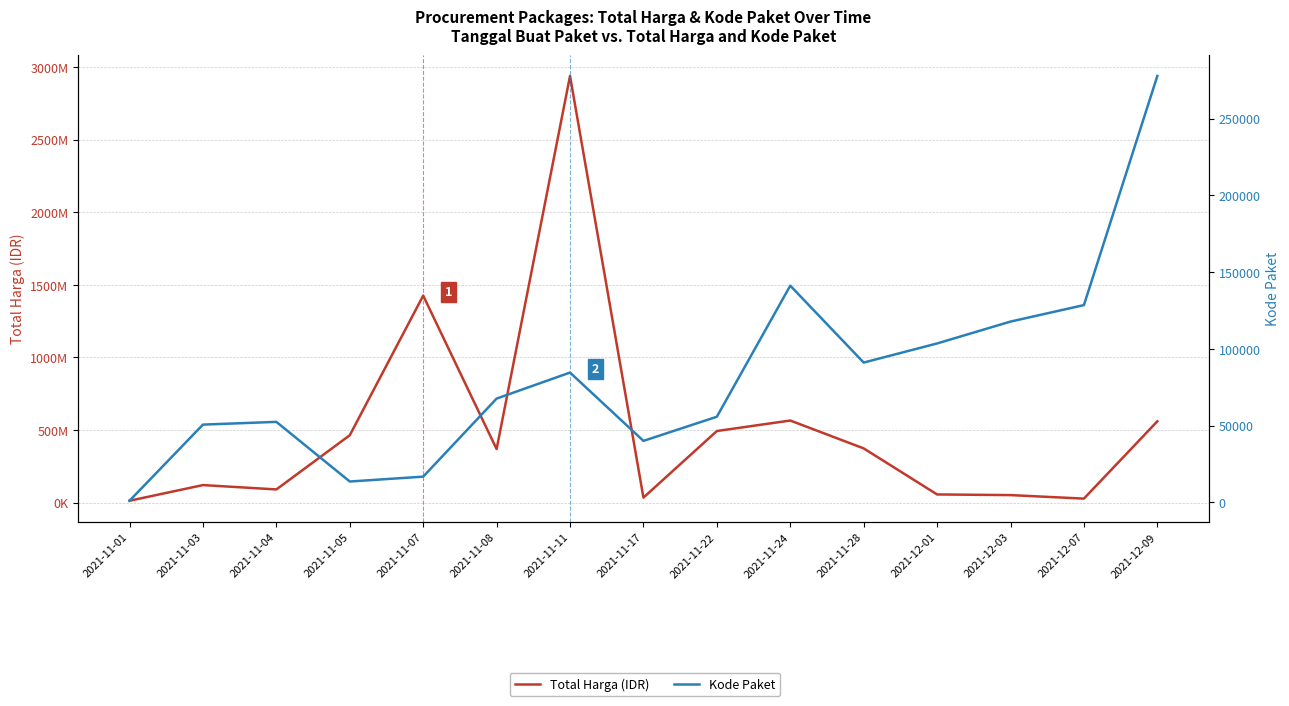

What is the label of the 2nd point from the right?

2021-12-07